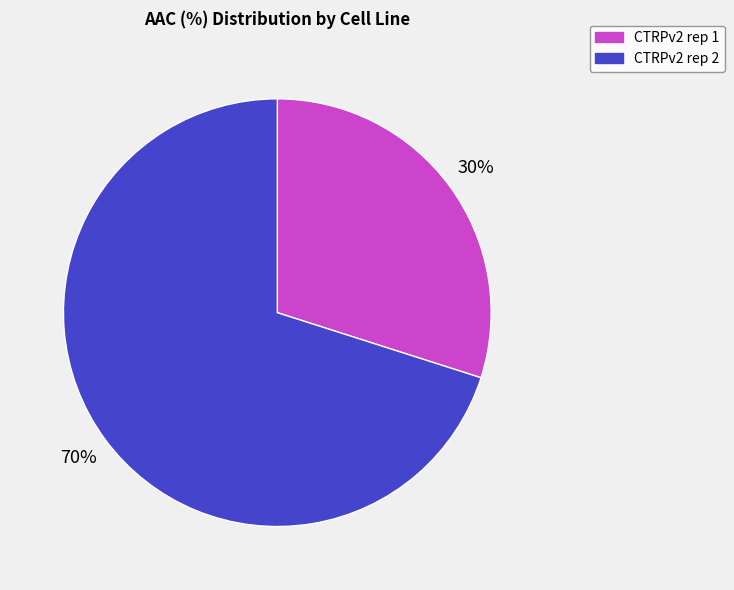

Is it true that CTRPv2 rep 1 is 21% of the pie?

False